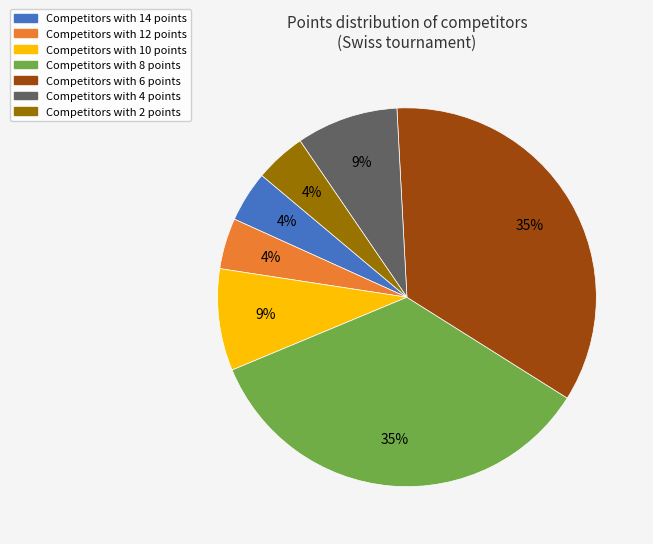

Is there any slice that represents more than half of the pie?

No